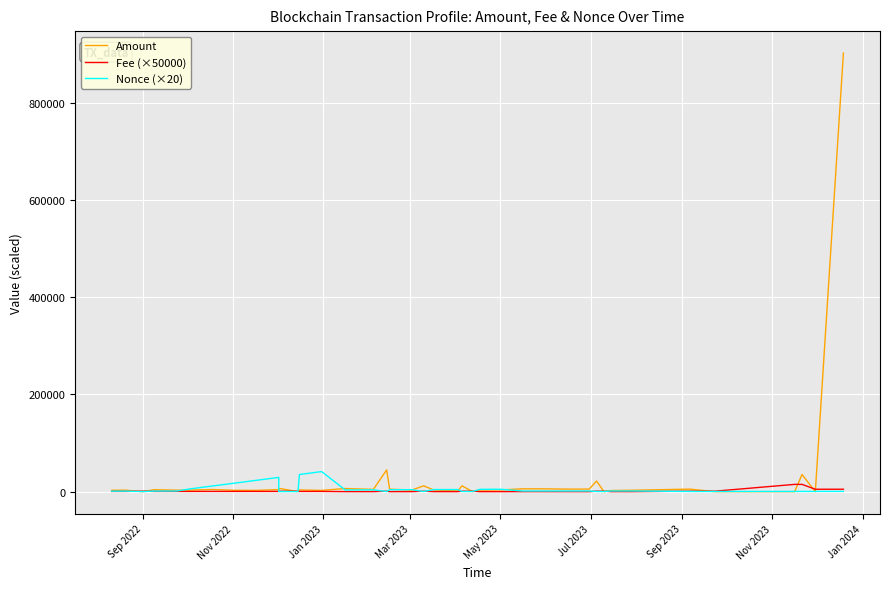

How many data points in Fee (×50000) are above 500?

19